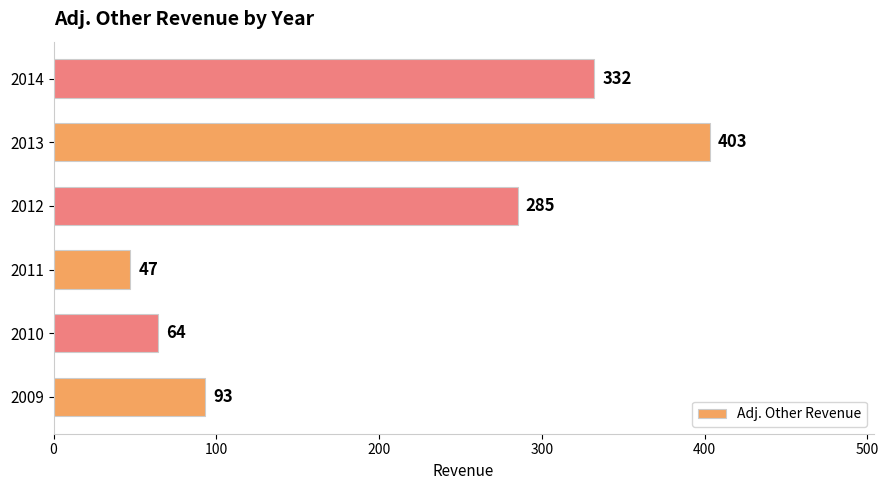

How many bars are there in total?

6